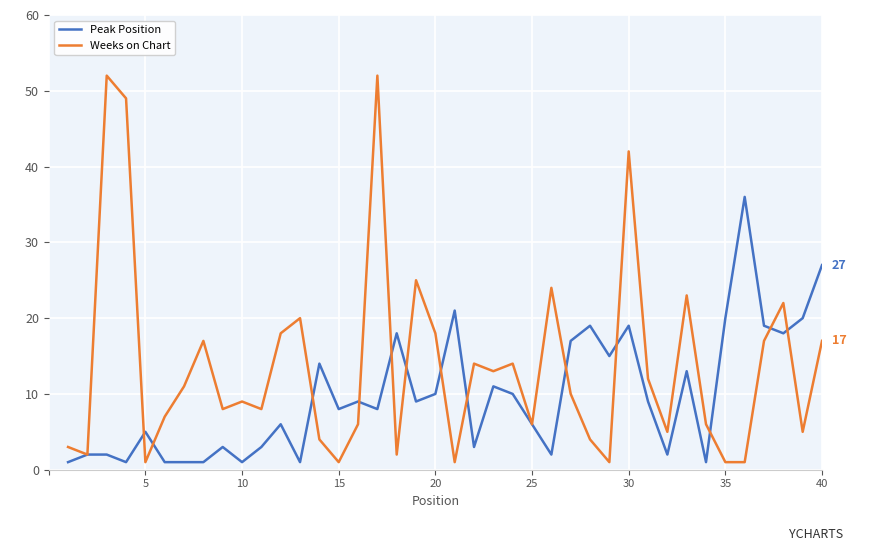

After their last crossing, which series has the higher values: Weeks on Chart or Peak Position?

Peak Position